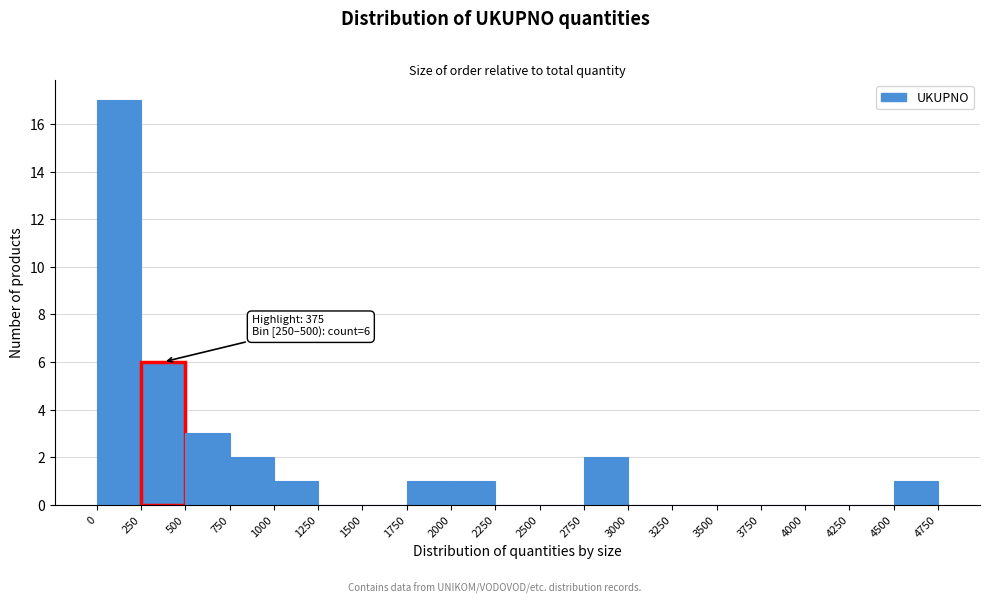

Over which range of the x-axis is the bar tallest?

0 to 250